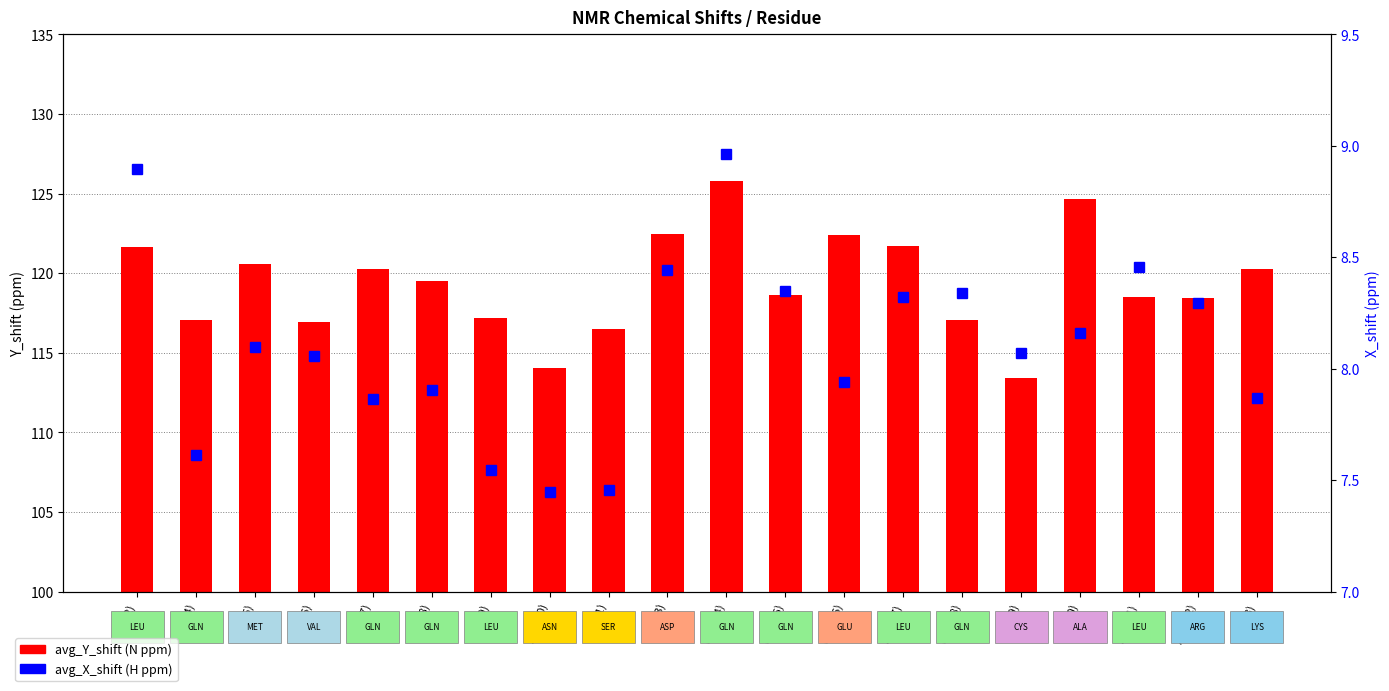

List the labels in order of avg_Y_shift (N ppm) value, smallest first.

CYS(19), ASN(10), SER(11), VAL(6), GLN(4), GLN(18), LEU(9), ARG(22), LEU(21), GLN(15), GLN(8), LYS(23), GLN(7), MET(5), LEU(2), LEU(17), GLU(16), ASP(13), ALA(20), GLN(14)